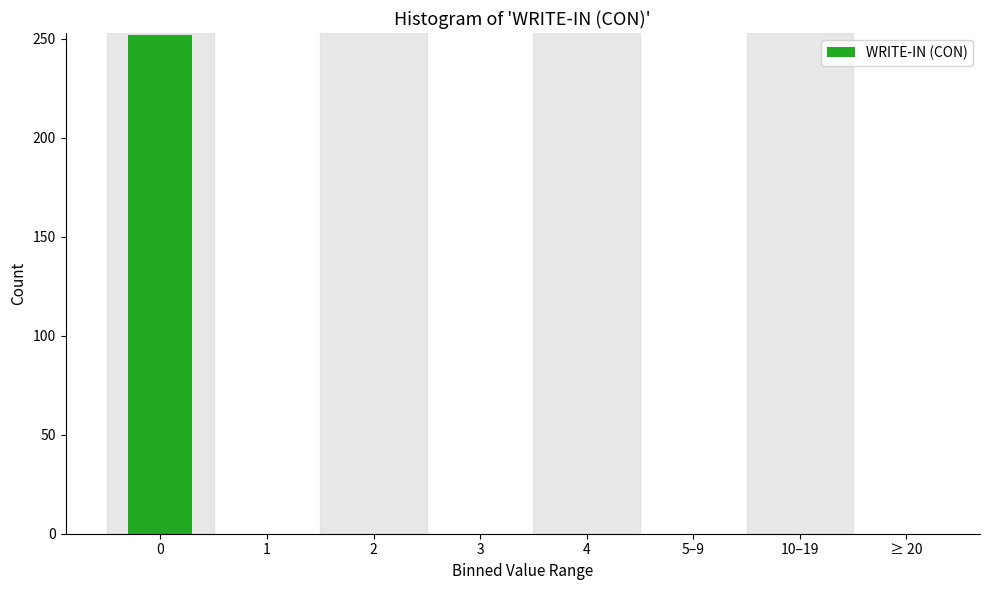

Reading right to left, extract all data points from this chart.

≥ 20=0	10–19=0	5–9=0	4=0	3=0	2=0	1=0	0=252